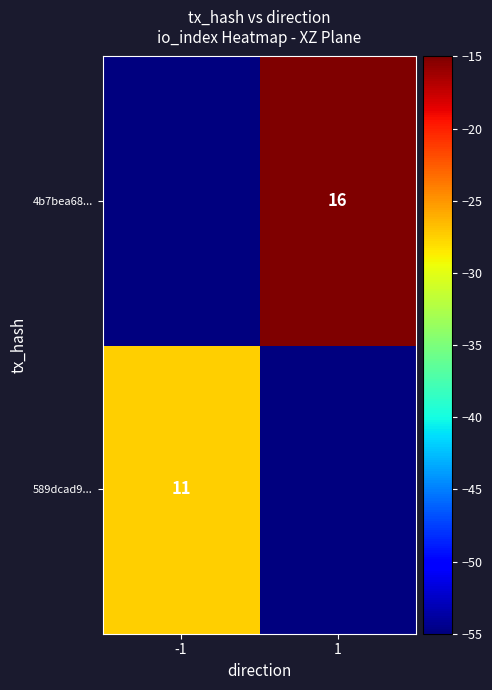

Is the value of 4b7bea68... at 1 greater than the value of 589dcad9... at -1?

Yes